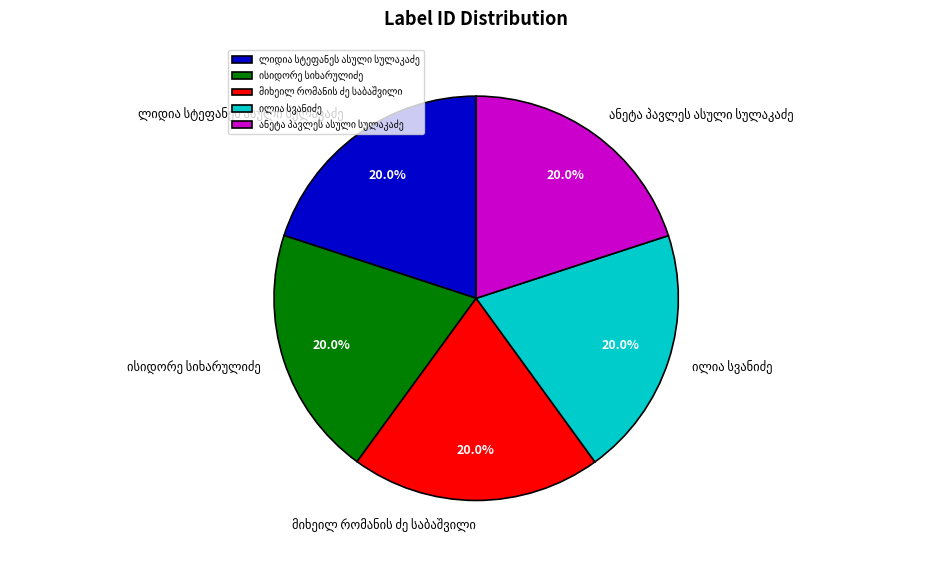

To the nearest percent, what is the average slice percentage?

20%